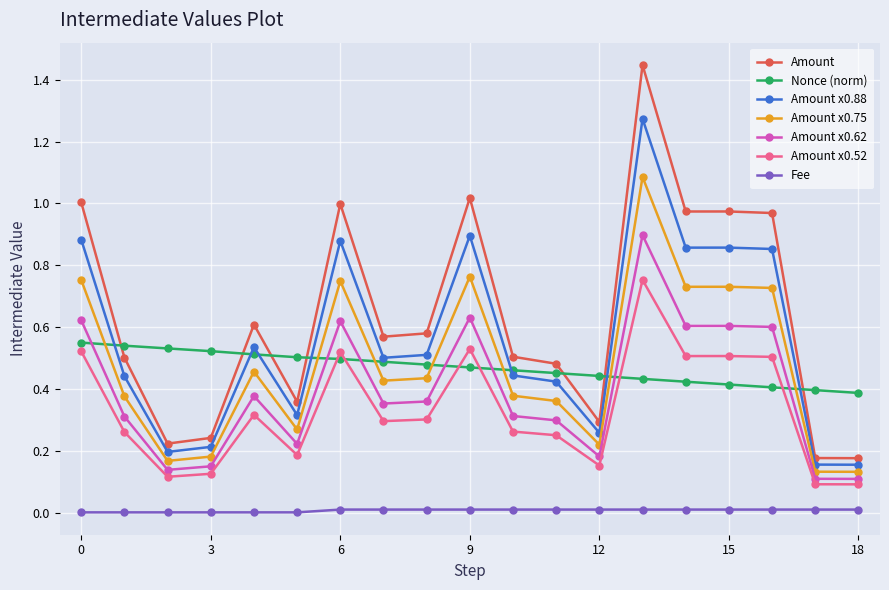

Which series has the widest spread of values?

Amount